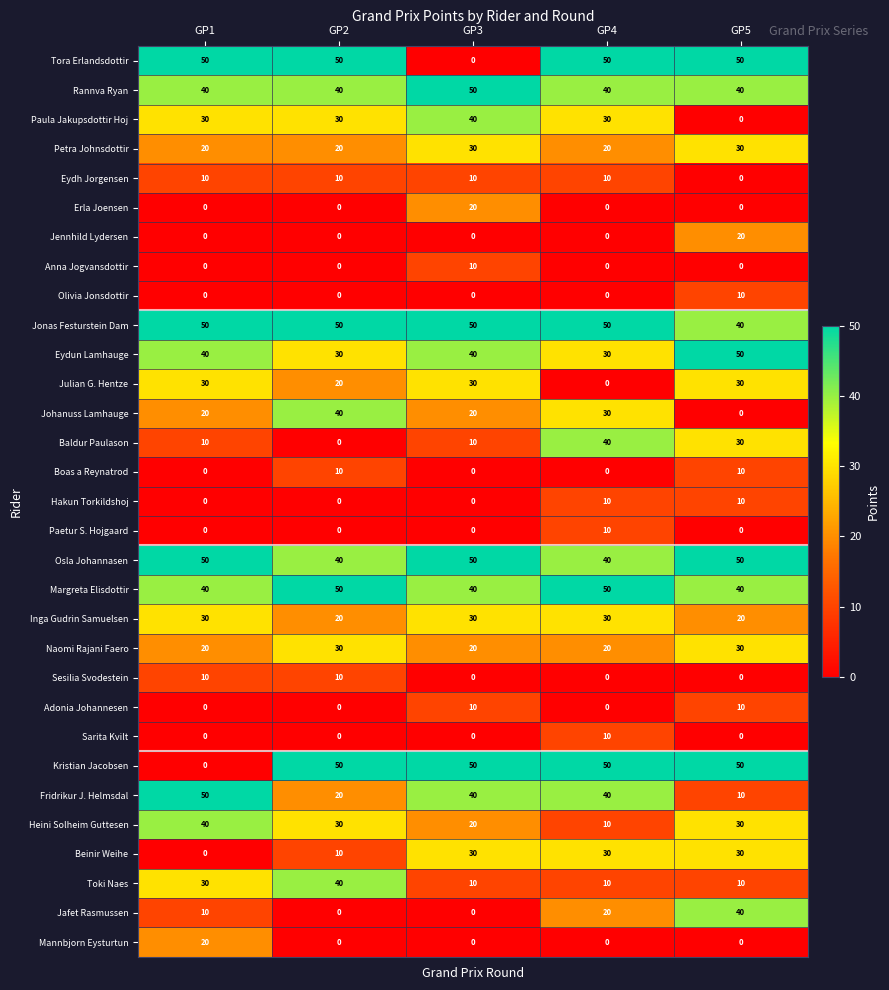

Which series has the largest total across all categories?

Jonas Festurstein Dam